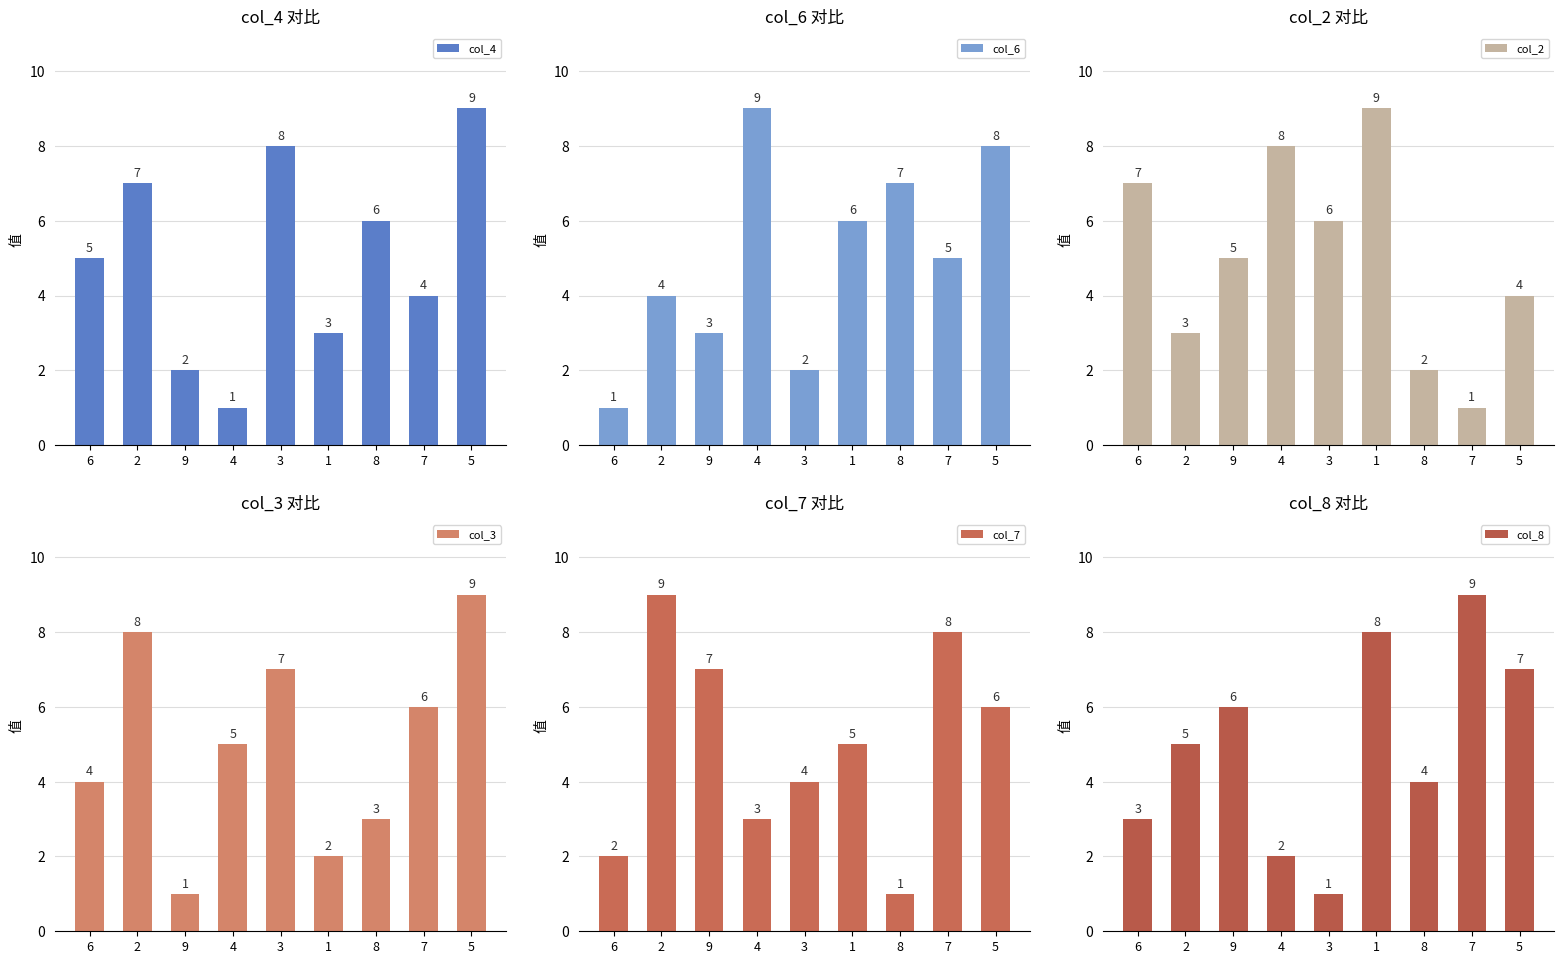

What is the average value of the col_4 series?

5